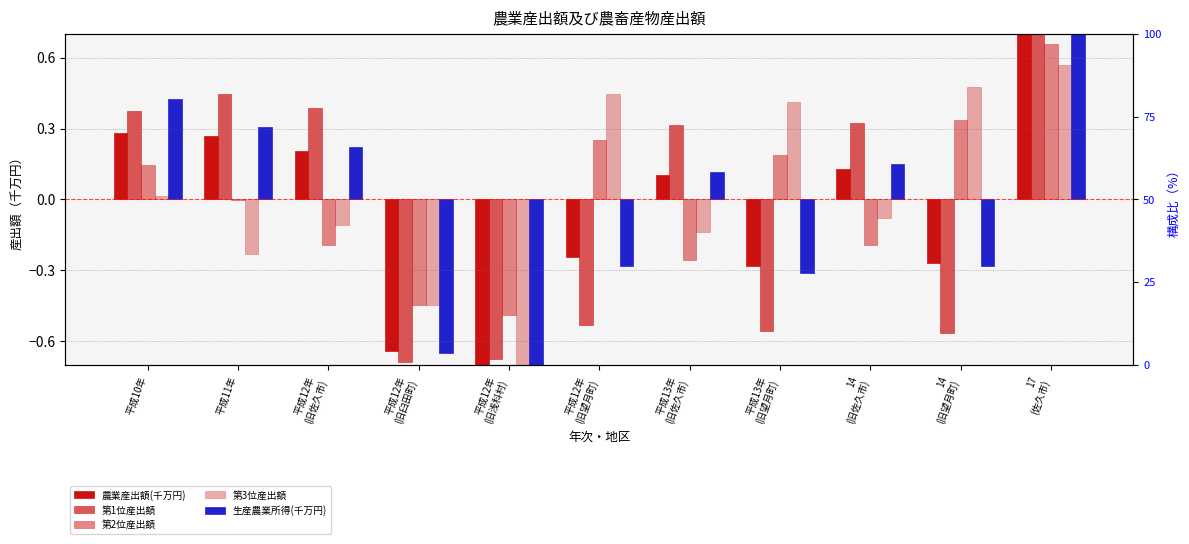

At which label does 第3位産出額 reach its minimum?

平成12年
(旧浅科村)